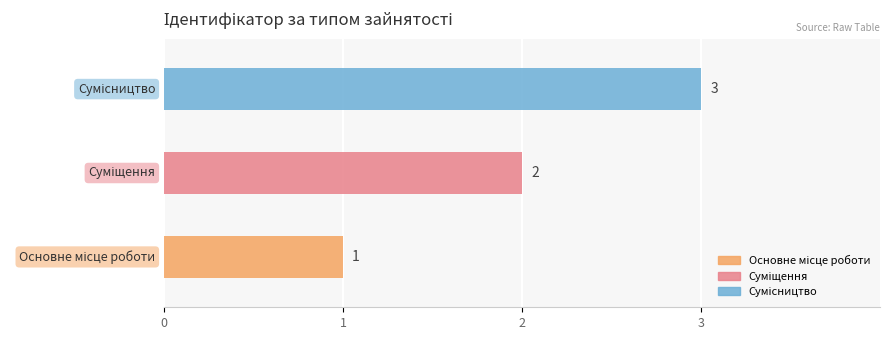

What is the sum of all values?

6